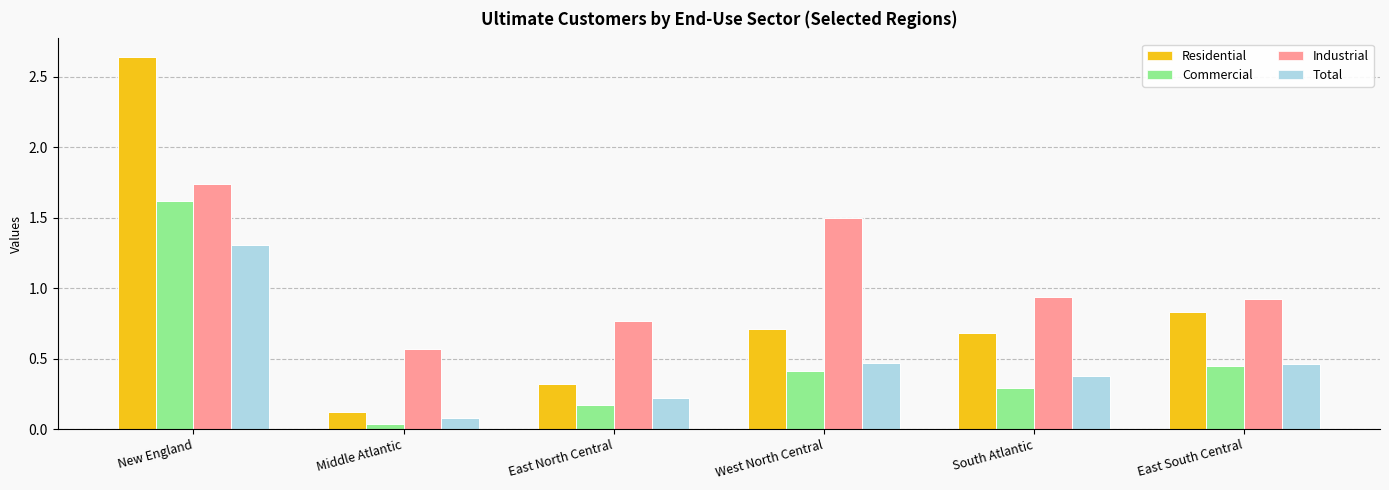

Which series changed the most between East North Central and South Atlantic?

Residential